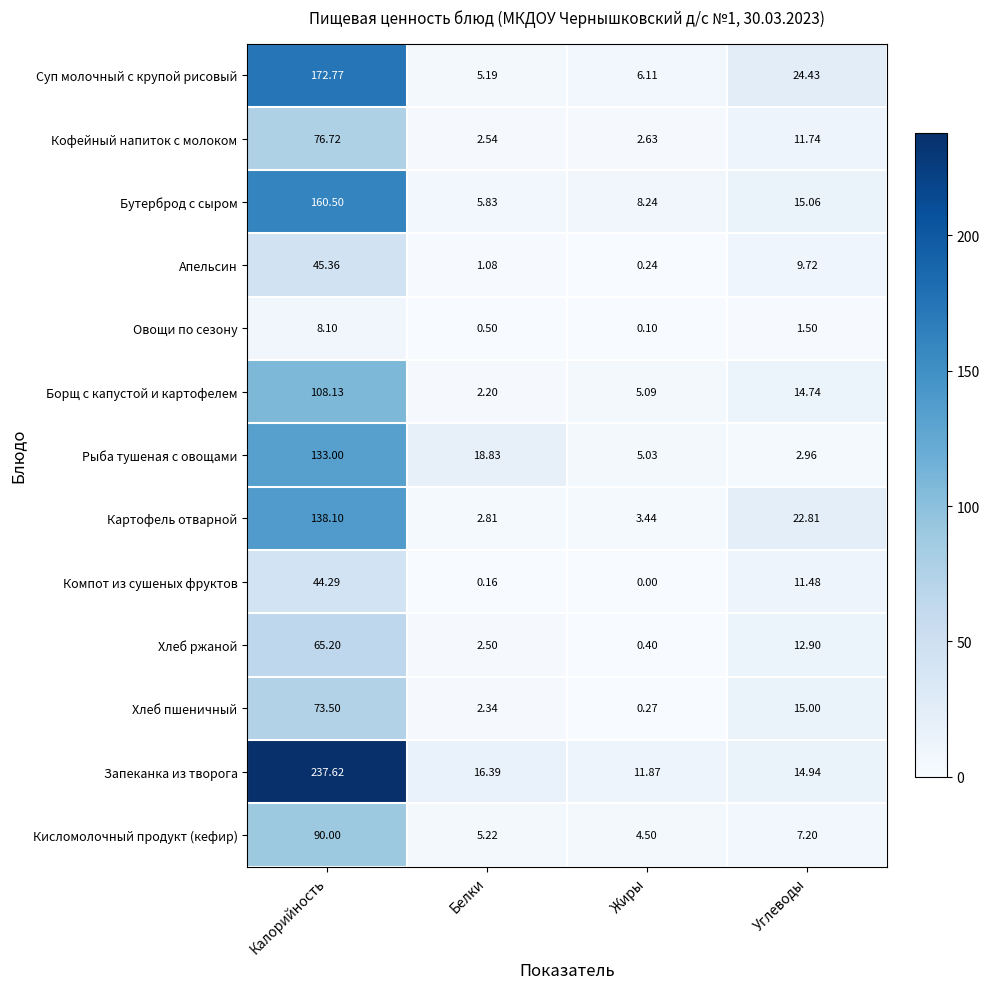

List the series in order of their peak value, highest first.

Запеканка из творога, Суп молочный с крупой рисовый, Бутерброд с сыром, Картофель отварной, Рыба тушеная с овощами, Борщ с капустой и картофелем, Кисломолочный продукт (кефир), Кофейный напиток с молоком, Хлеб пшеничный, Хлеб ржаной, Апельсин, Компот из сушеных фруктов, Овощи по сезону